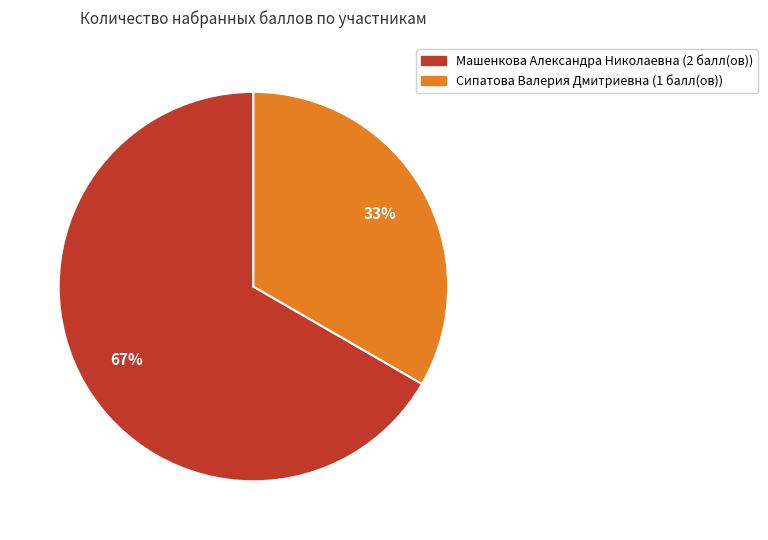

Count the number of slices in the pie.

2